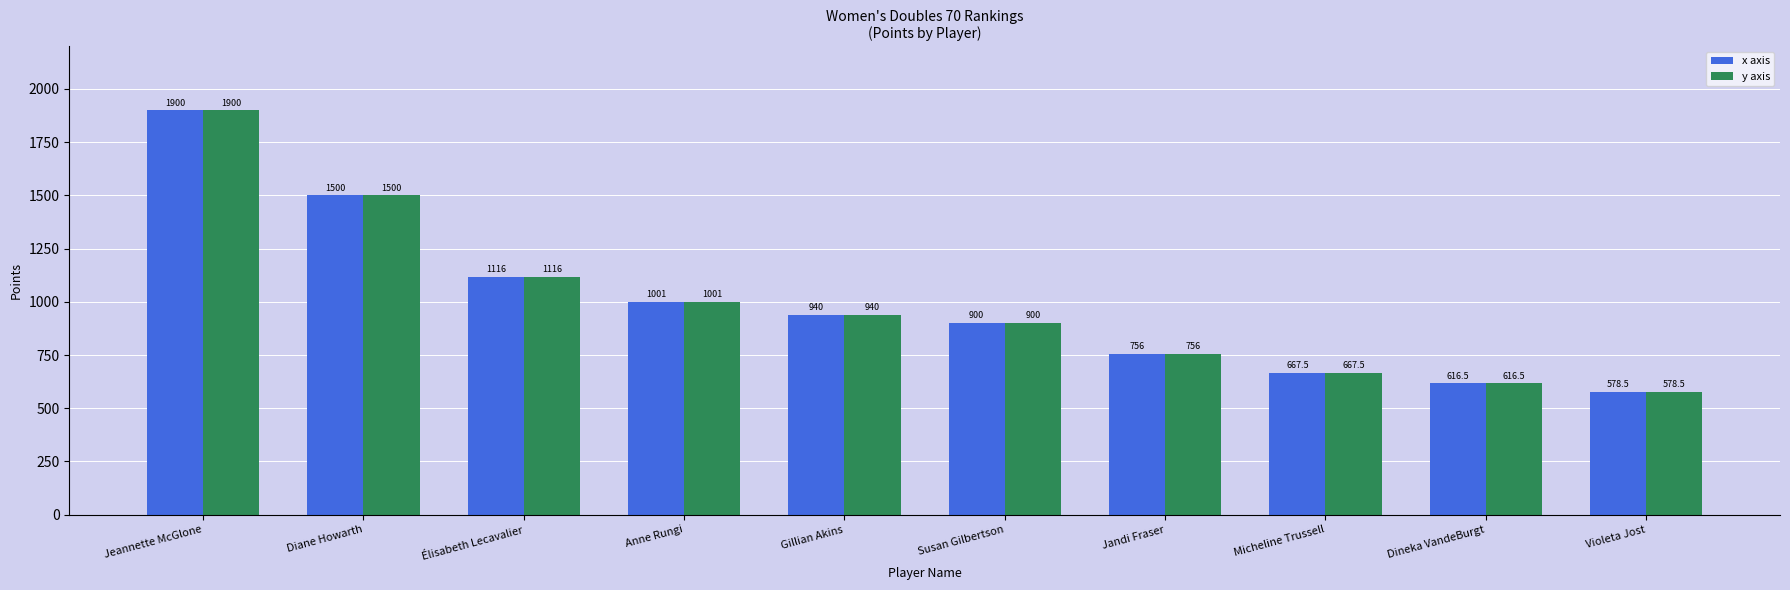

What is the difference between the x axis values at Jandi Fraser and Micheline Trussell?

88.5